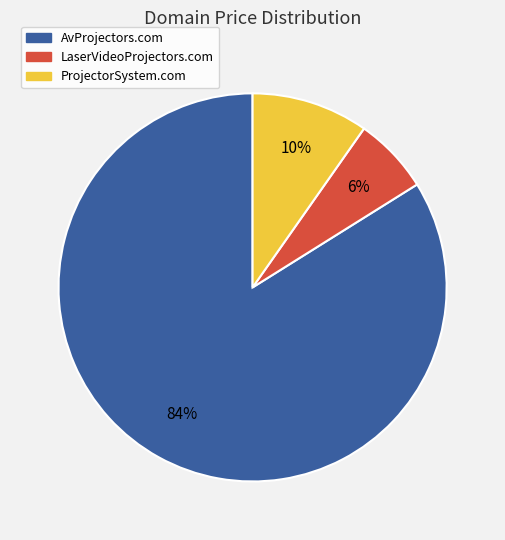

To the nearest percent, what portion does LaserVideoProjectors.com represent?

6%